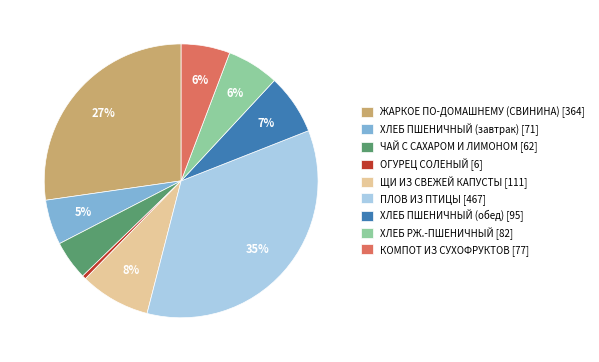

To the nearest percent, what is the difference between the ЩИ ИЗ СВЕЖЕЙ КАПУСТЫ [111] and ХЛЕБ ПШЕНИЧНЫЙ (завтрак) [71] slice percentages?

3%